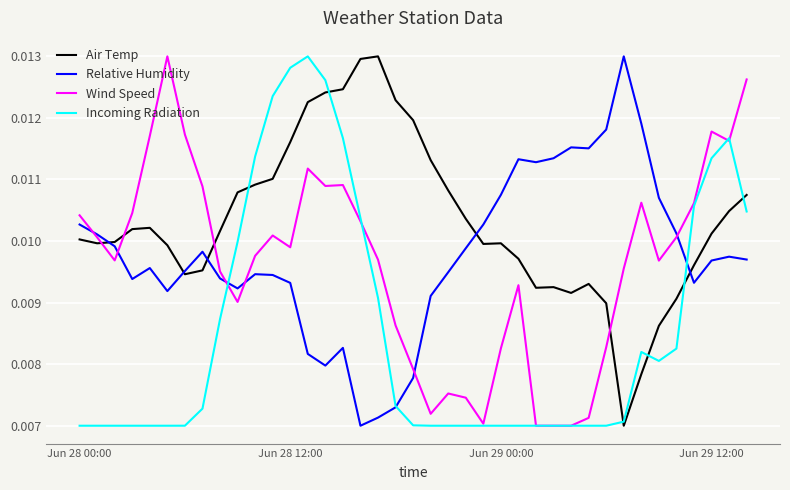

Which series ends up on top after the final intersection of Air Temp and Wind Speed?

Wind Speed